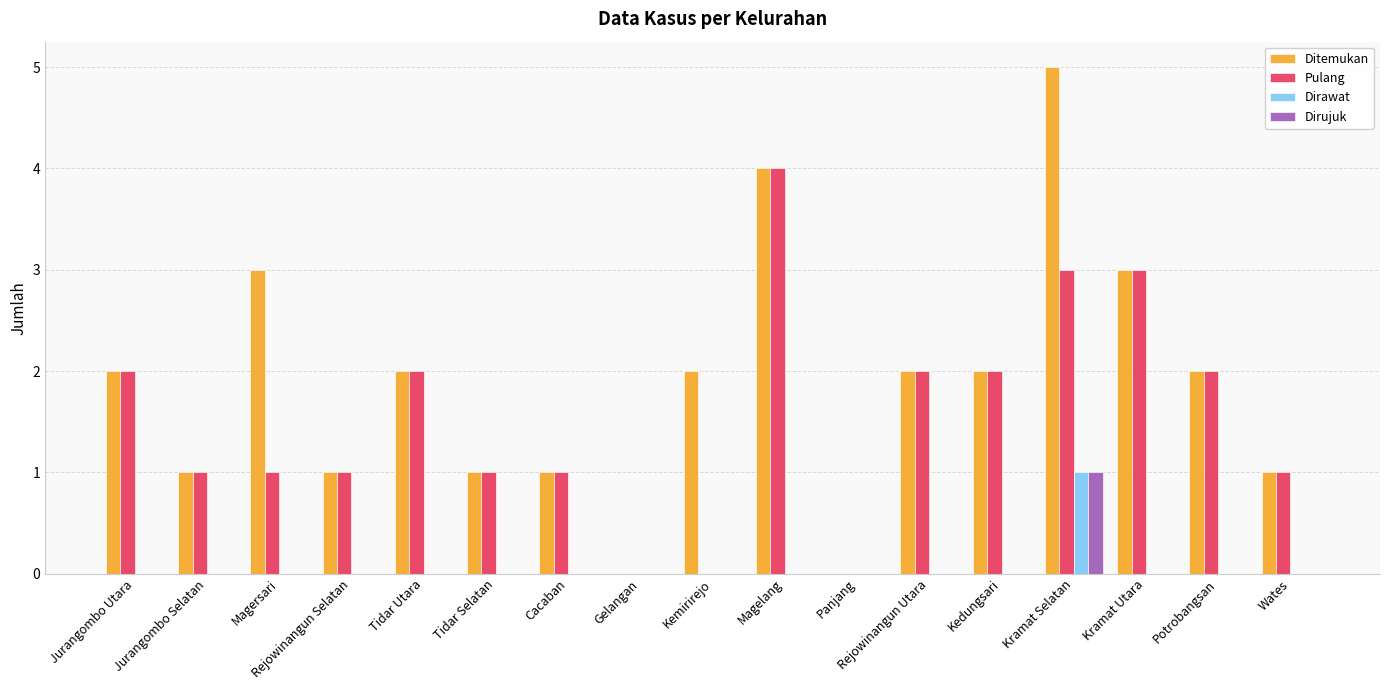

What is the total value across all series at Rejowinangun Utara?

4